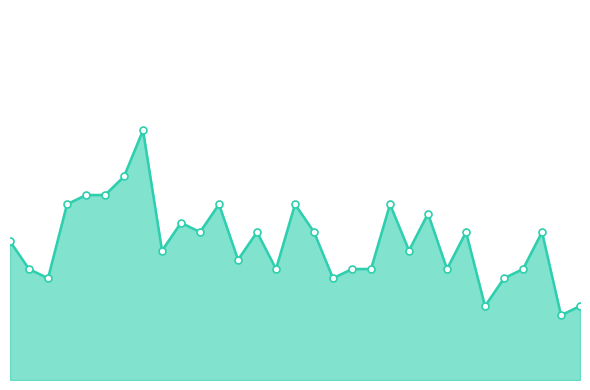

True or false: the data has more than 2 interior local peaks.

True